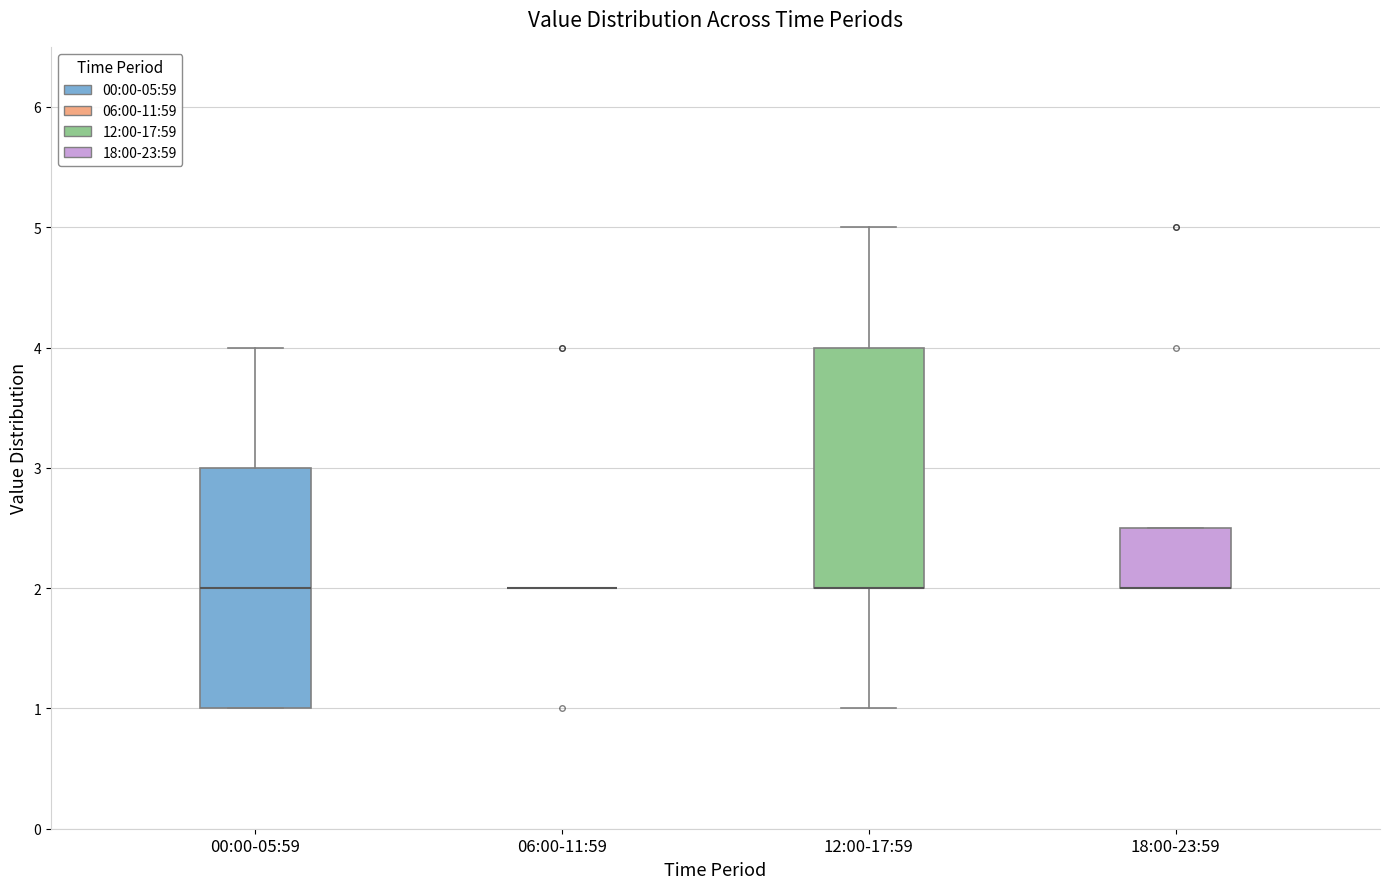

Reading left to right, read every box against the y-axis: the position of its median line, the range the box covers, and the ends of its whiskers. The values are not printed on the chart, so give them approximately, as read against the axis.

00:00-05:59: median 2.0, box 1.0 to 3.0, whiskers 1.0 to 4.0
06:00-11:59: box collapsed to a line at 2.0, whiskers 2.0 to 2.0
12:00-17:59: median 2.0 (drawn on the box's lower edge), box 2.0 to 4.0, whiskers 1.0 to 5.0
18:00-23:59: median 2.0 (drawn on the box's lower edge), box 2.0 to 2.5, whiskers 2.0 to 2.5